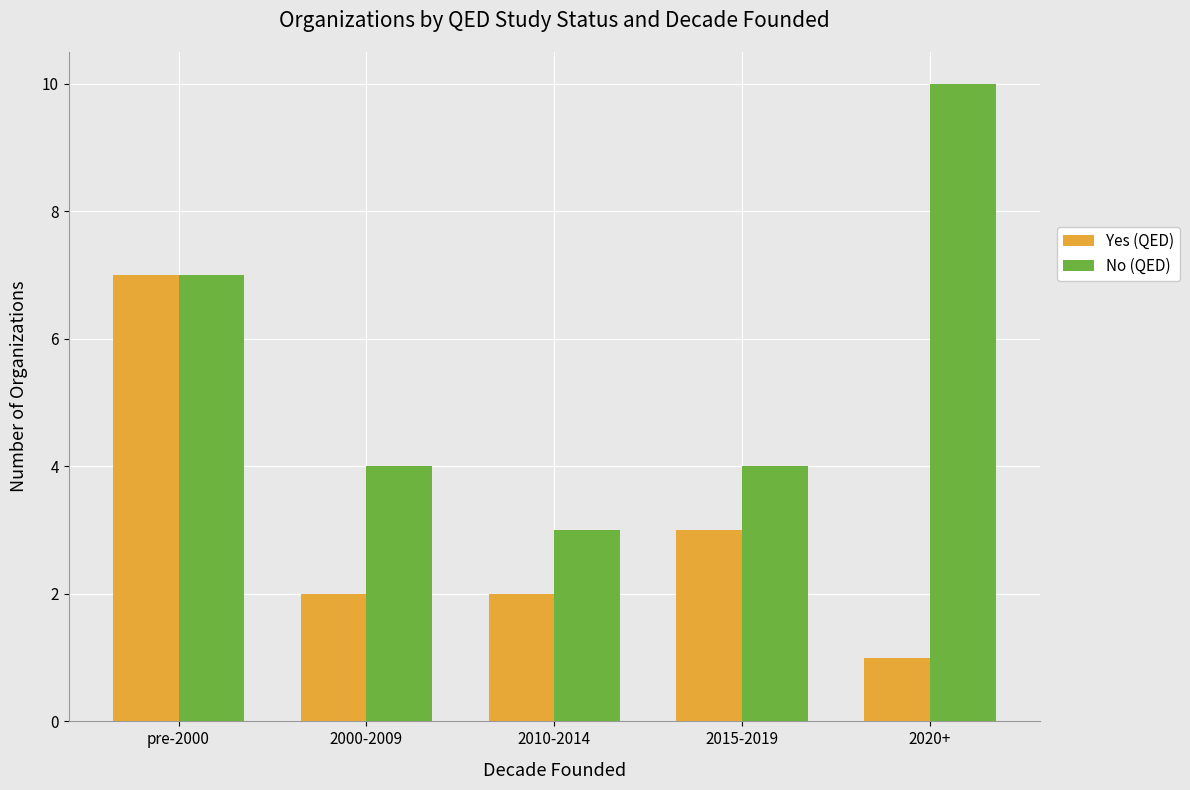

True or false: Yes (QED) has a value of 3 at 2015-2019.

True